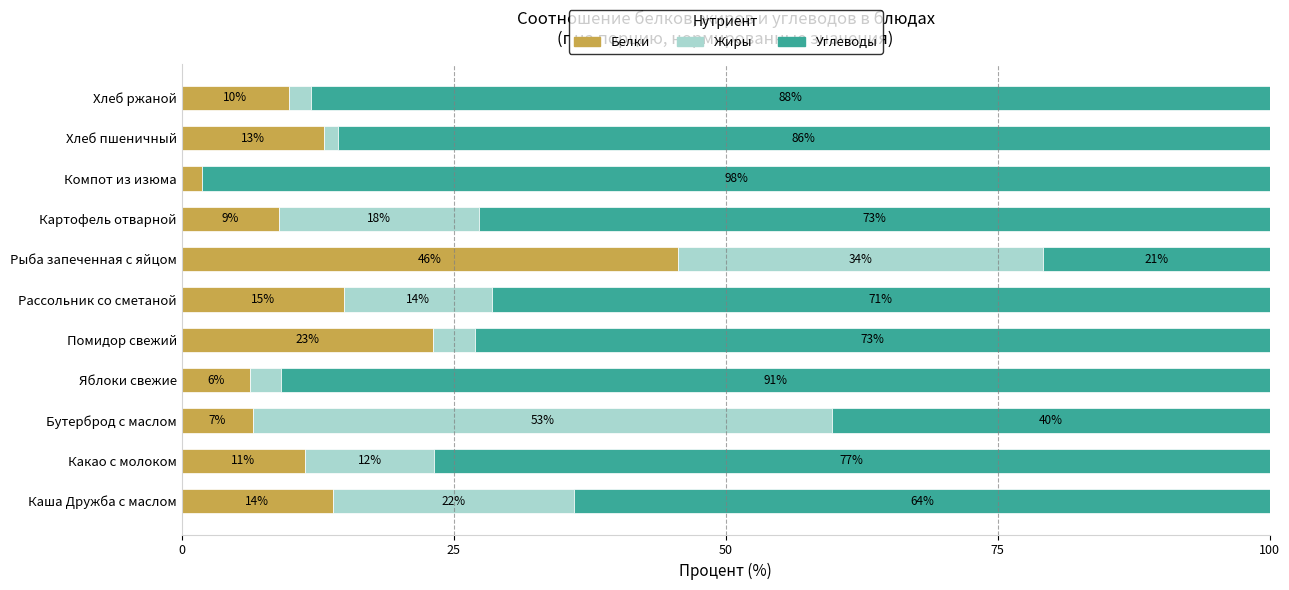

Reading right to left, list all the values displayed in this chart.

Белки: 9.9	13.1	1.9	9.0	45.6	14.9	23.1	6.3	6.5	11.3	13.9
Жиры: 2.0	1.3	0.0	18.4	33.6	13.6	3.8	2.8	53.3	11.9	22.2
Углеводы: 88.1	85.6	98.1	72.6	20.8	71.5	73.1	90.9	40.2	76.8	63.9